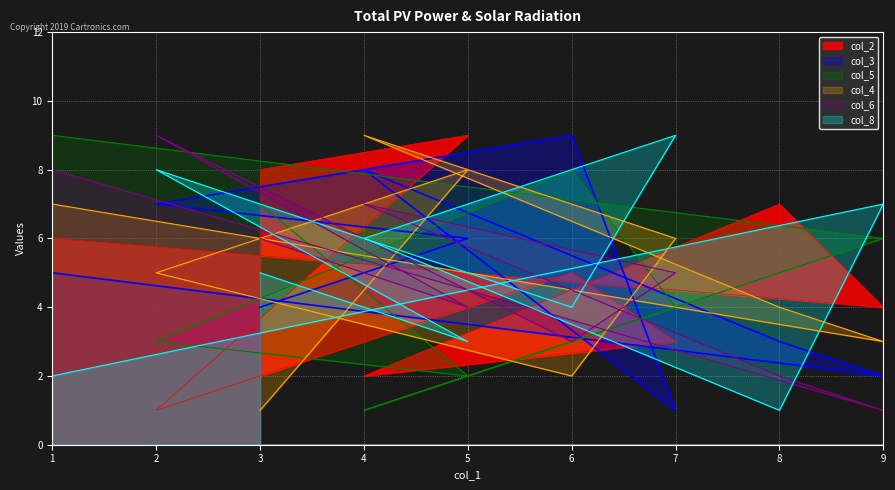

How many data points does each series have?

9